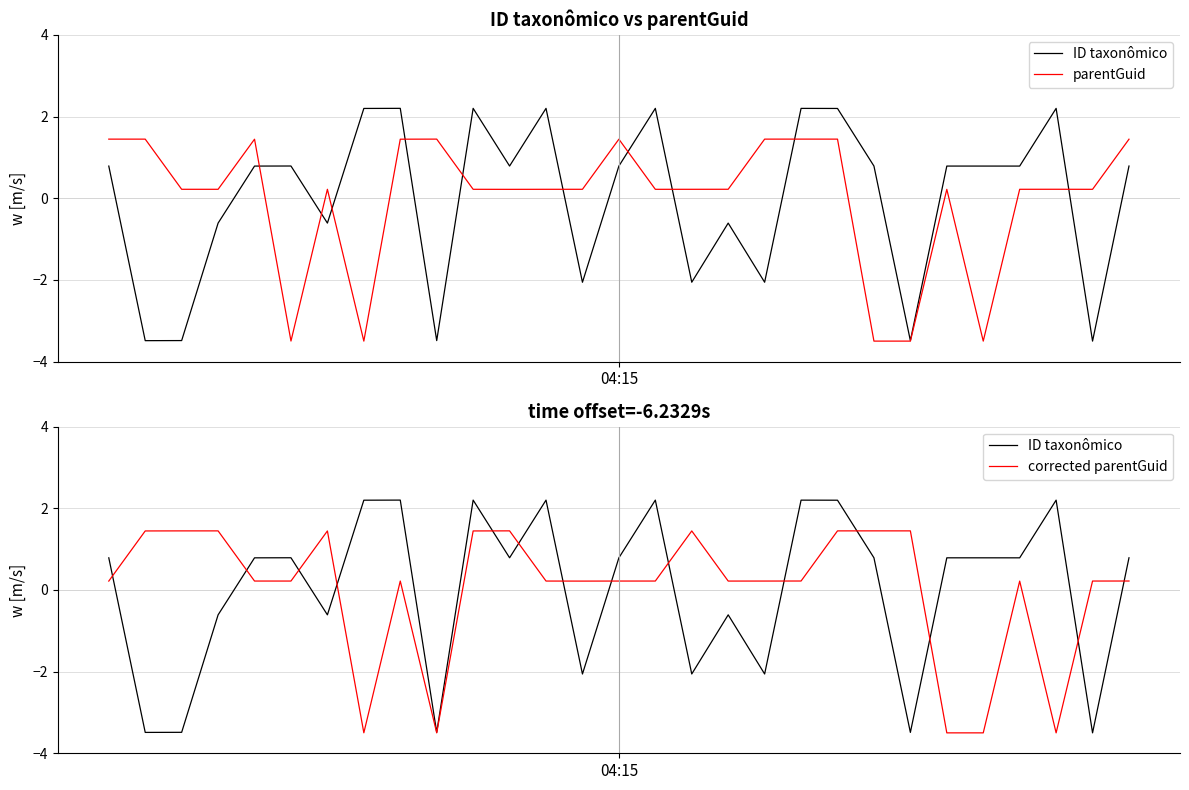

At which category is the sum across all series the highest?

20